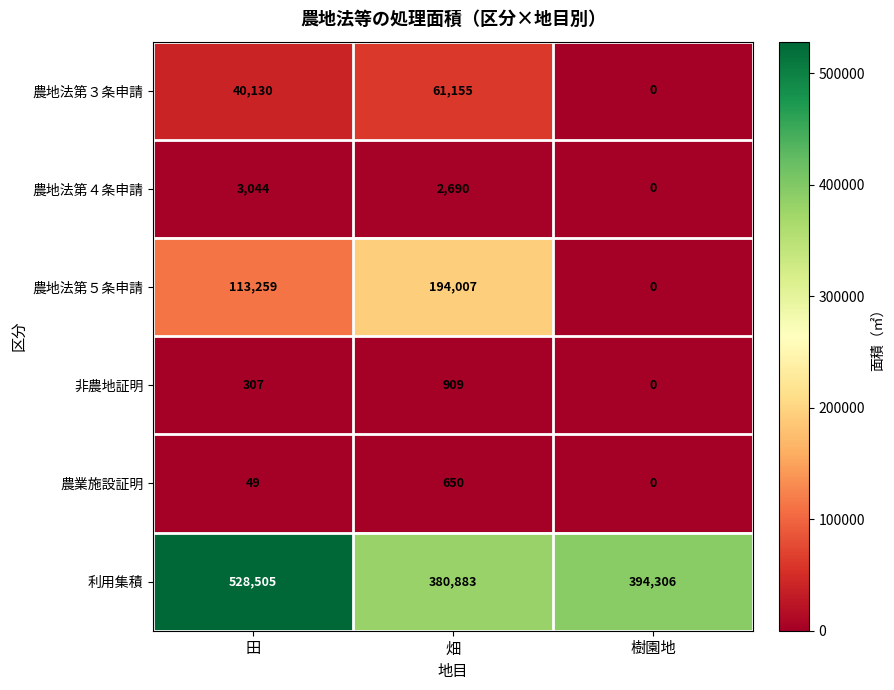

What is the difference between the maximum and minimum values in the 農地法第５条申請 series?

194007